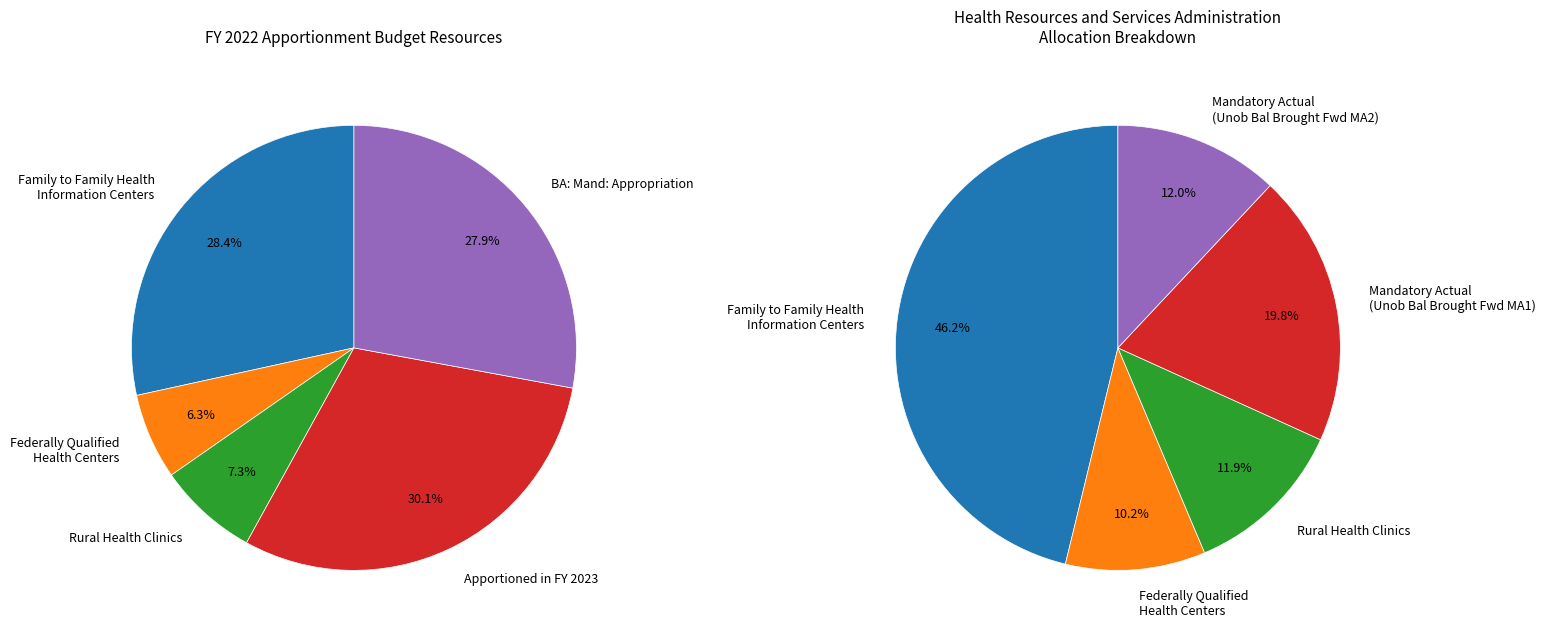

What is the ratio of the value at Federally Qualified
Health Centers to the value at Apportioned in FY 2023?

0.2